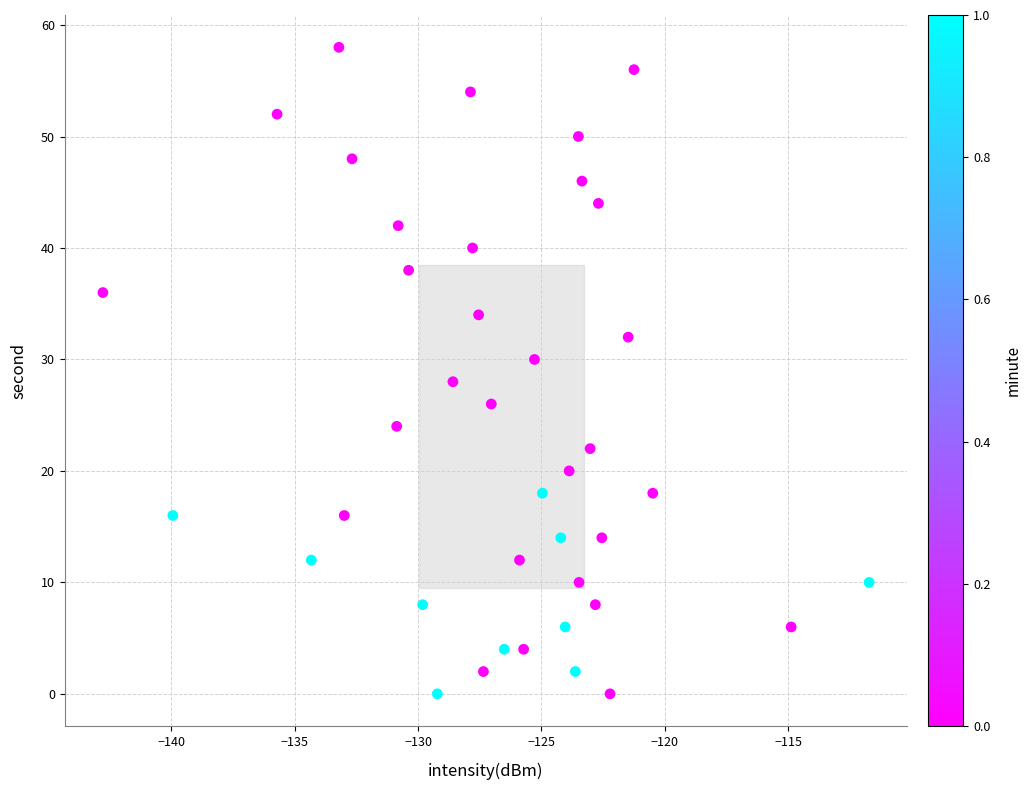

What is the range of Y values (max minus min)?

58